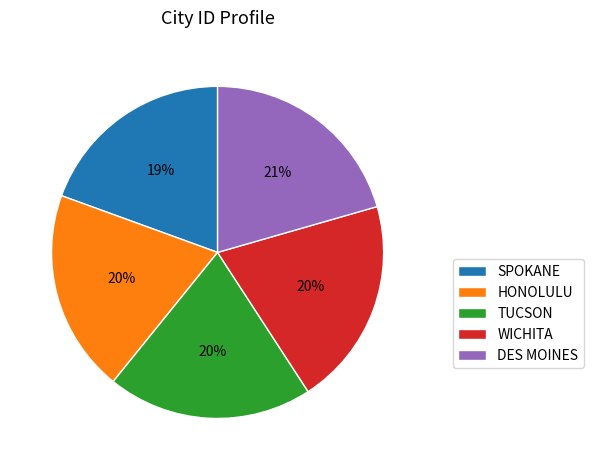

Between HONOLULU and DES MOINES, which is larger?

DES MOINES